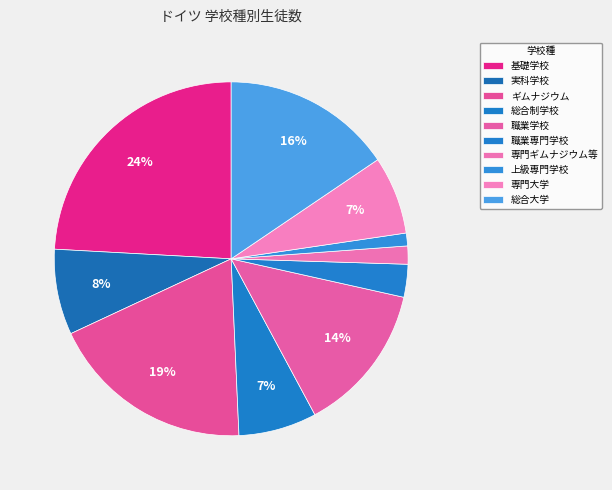

To the nearest percent, what is the difference between the largest and smallest slice percentages?

23%